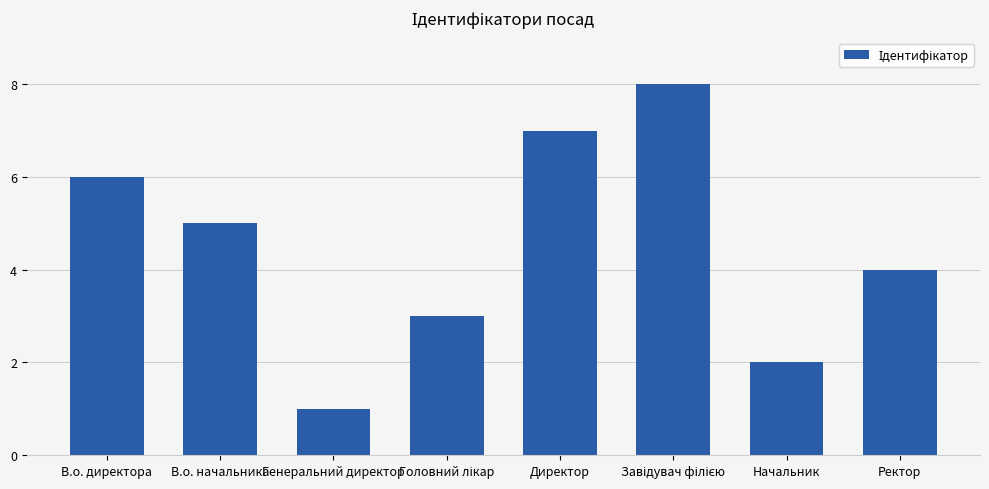

What is the label of the 3rd bar from the left?

Генеральний директор